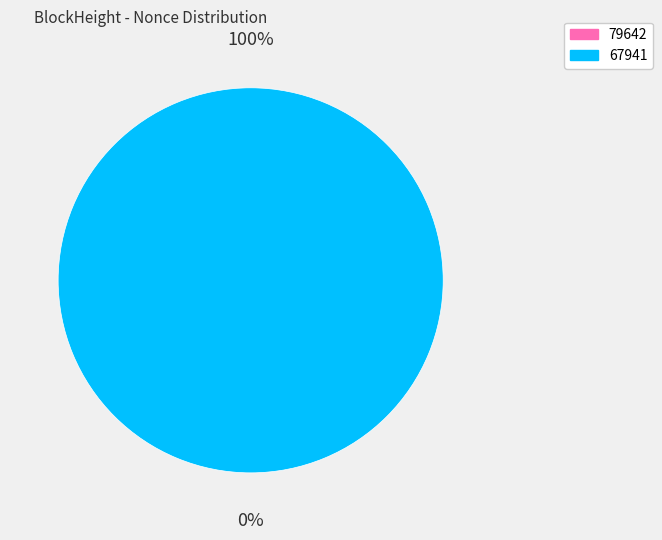

Is 79642 the majority of the pie?

No